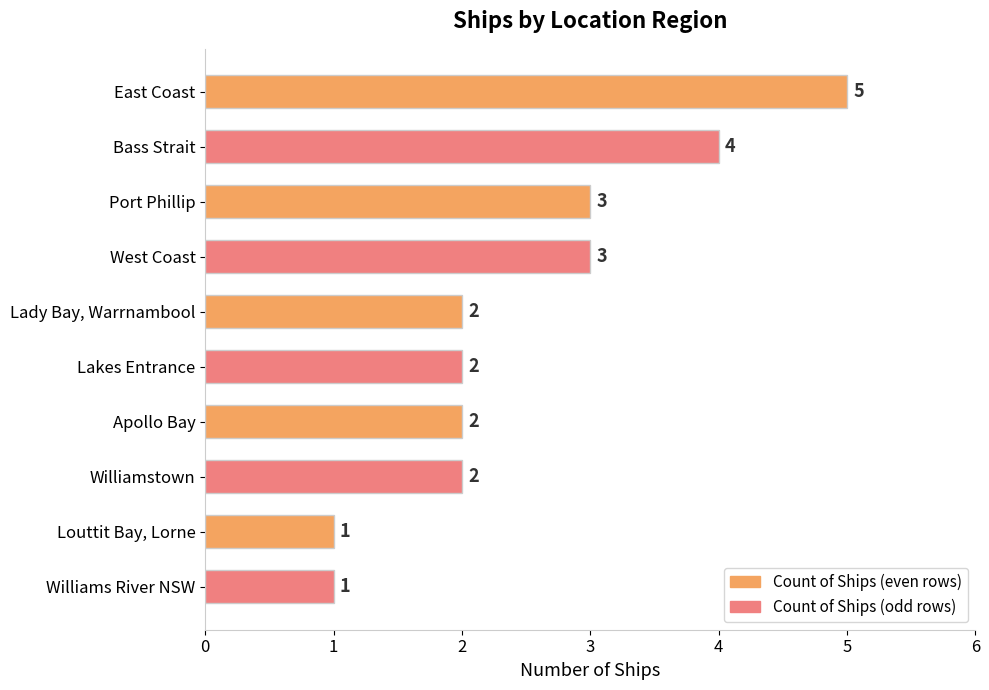

Count the values in the range 2 to 3.

6